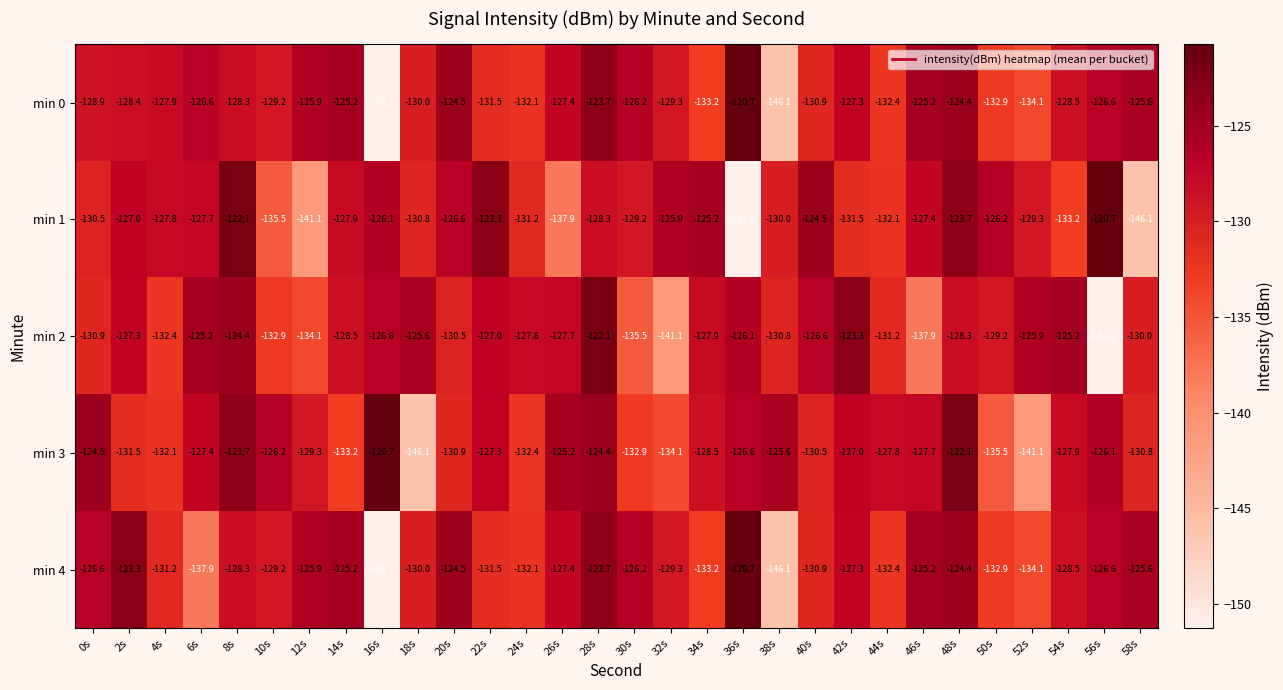

What is the maximum value shown in the chart?

-120.7